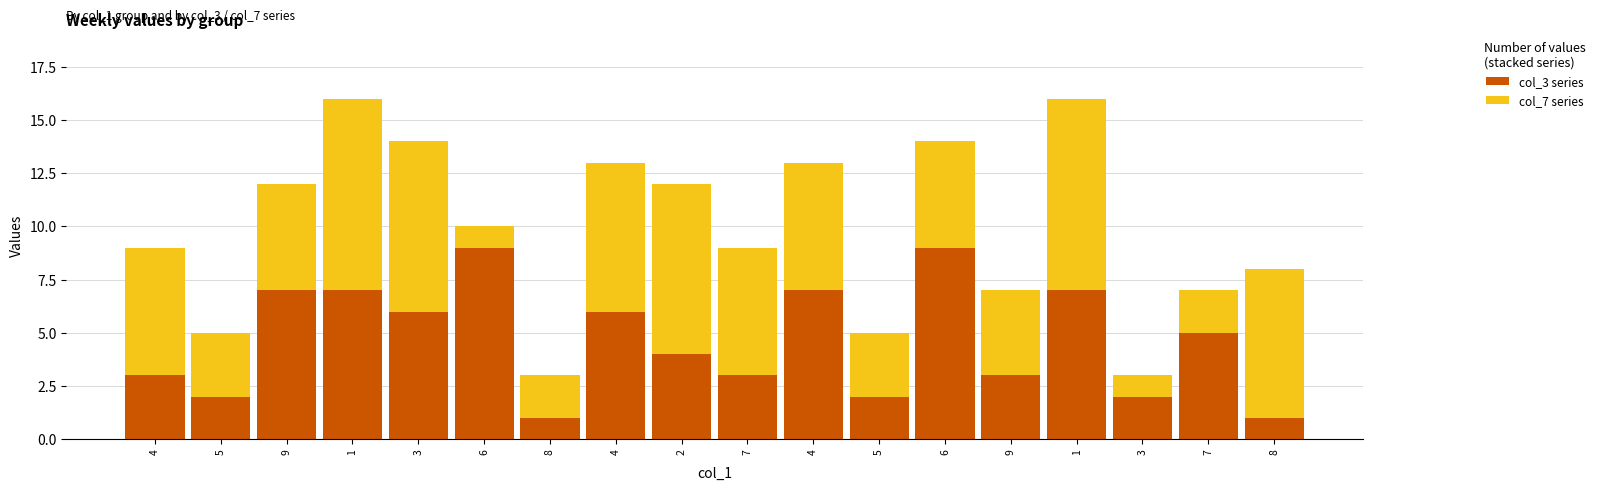

How many bars are there in total?

18